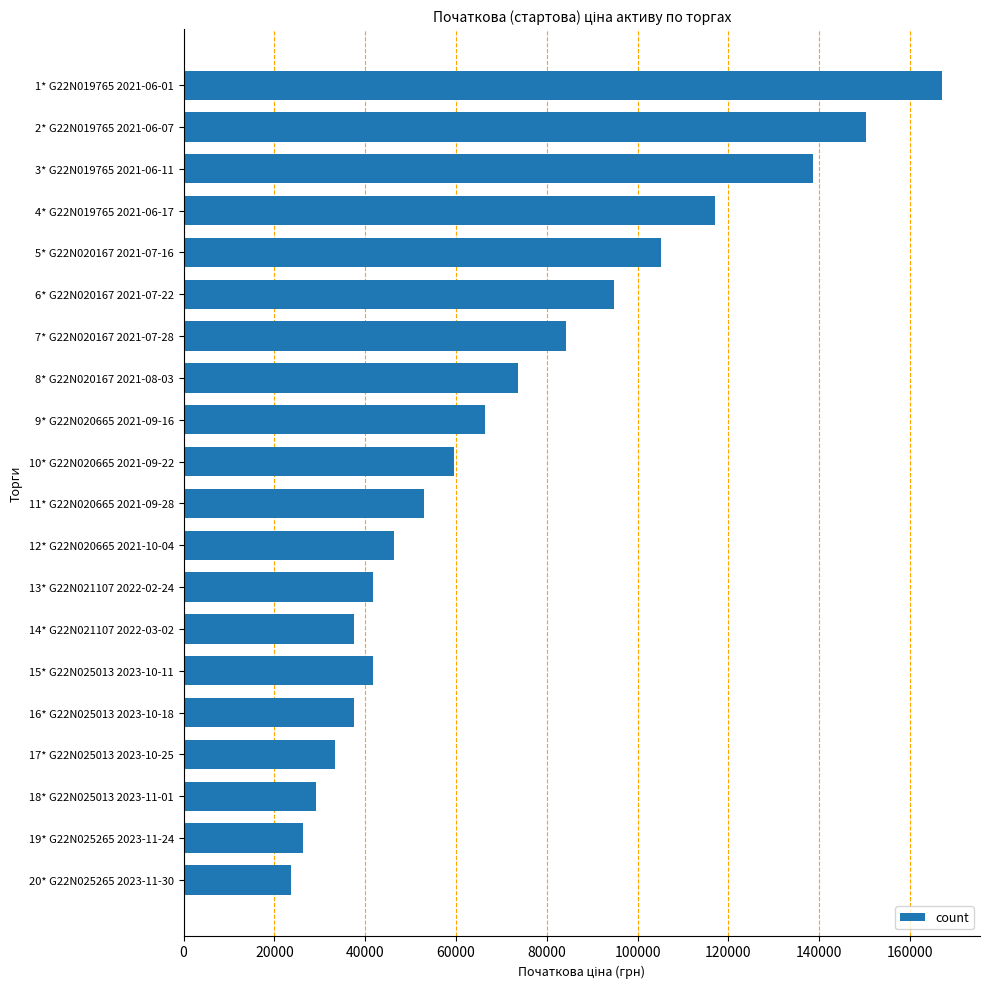

Read the value at 8* G22N020167 2021-08-03.

73683.7